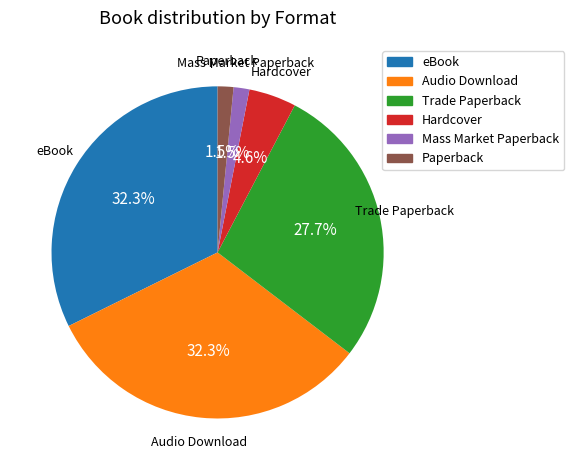

Is there any slice that represents more than half of the pie?

No